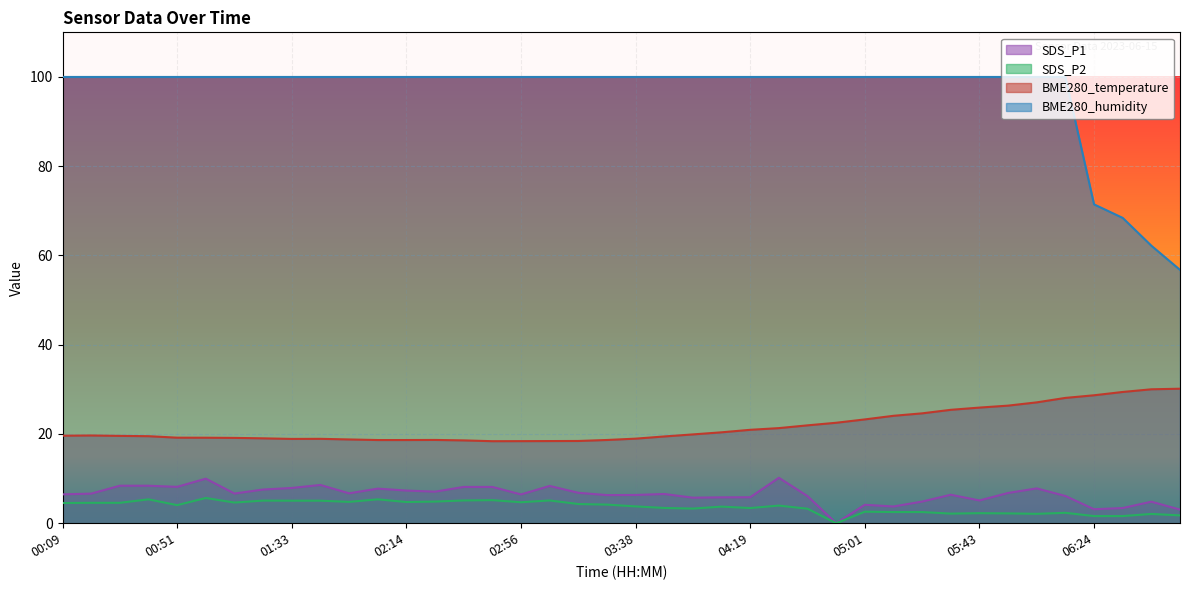

What is the minimum value for BME280_temperature?

18.4